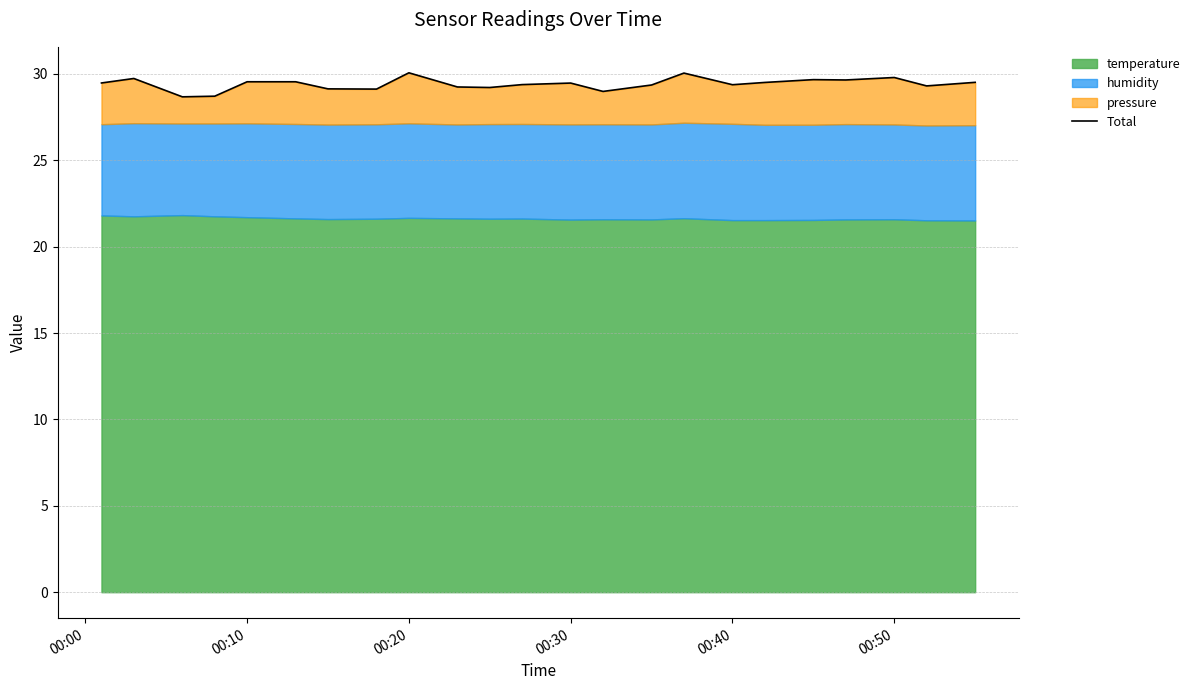

How many interior local peaks (higher than both neighbors) does the data have?

7